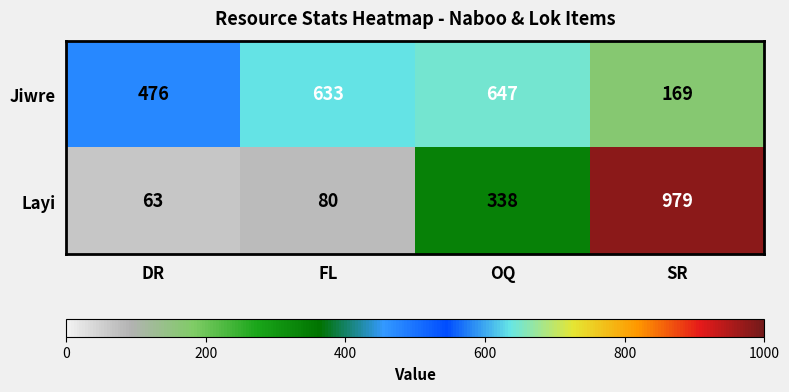

Count the number of categories in the chart.

4